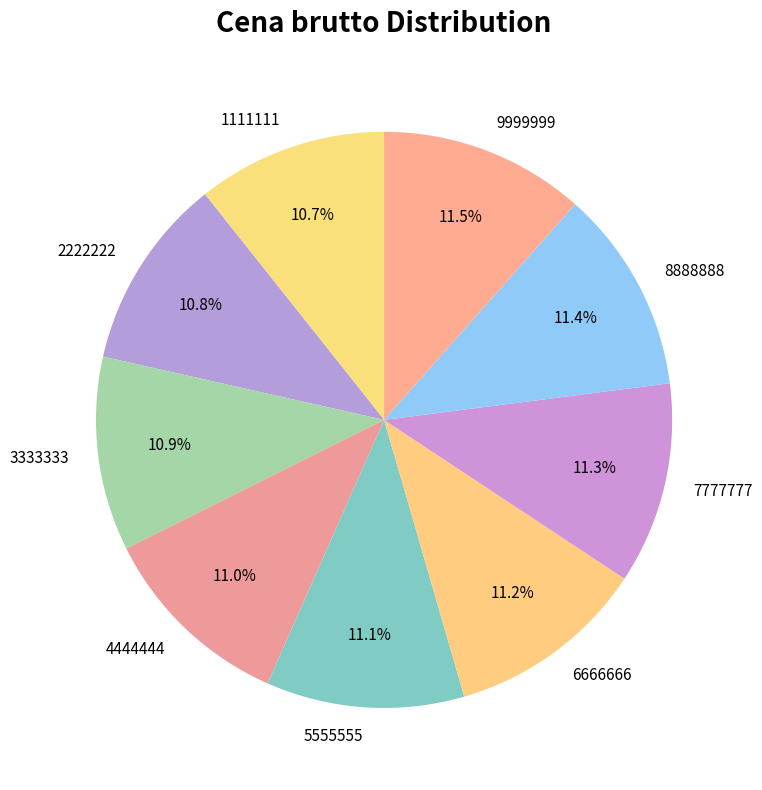

Combined, what portion of the pie is 5555555 and 2222222?

21.9%